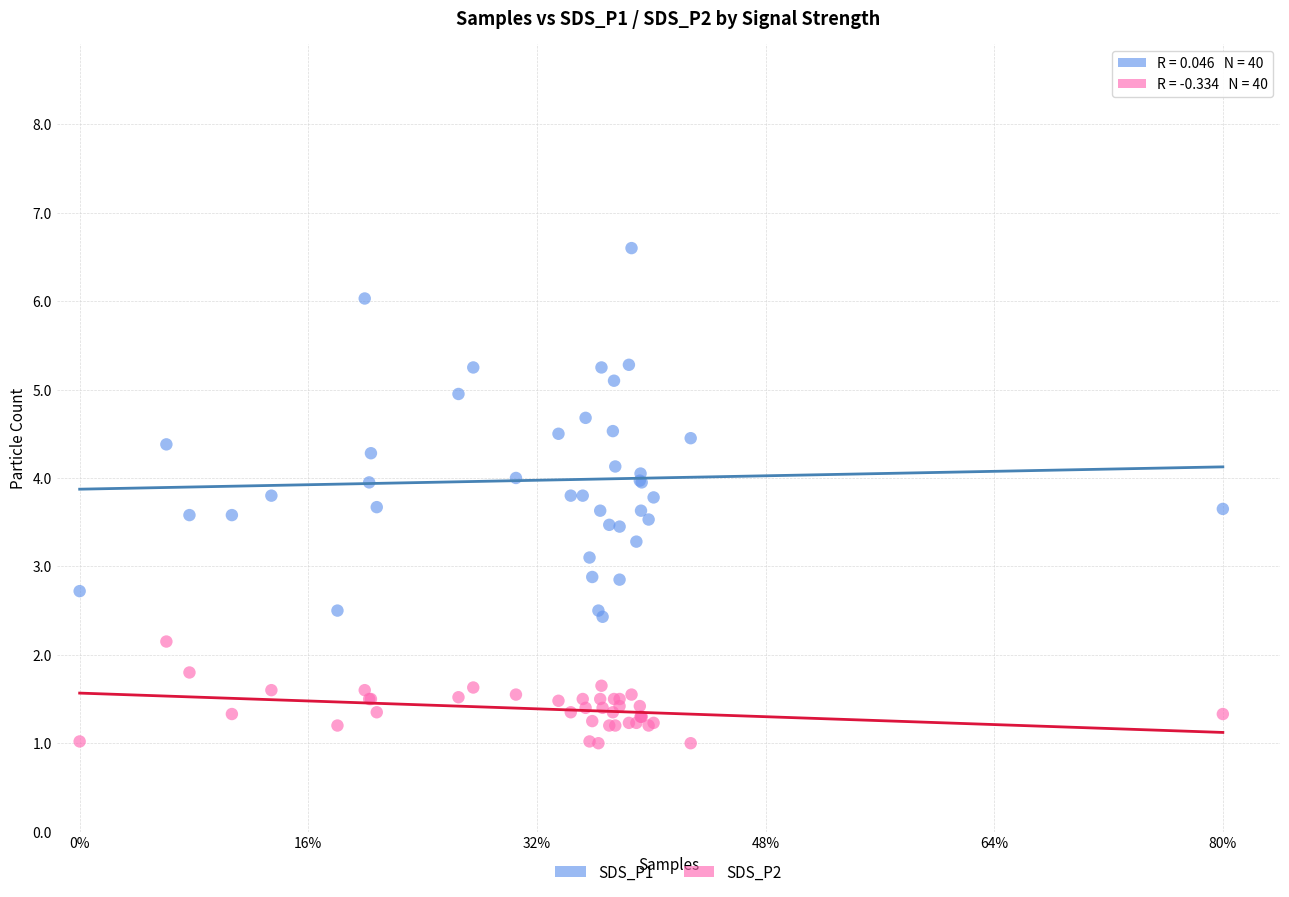

Which series contains the lowest Y value?

SDS_P2